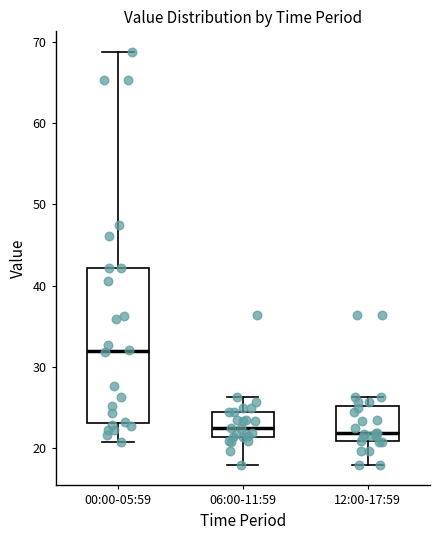

Where does the upper whisker of the box for 00:00-05:59 end on the y-axis? The values are not printed on the chart, so give them approximately, as read against the axis.

69